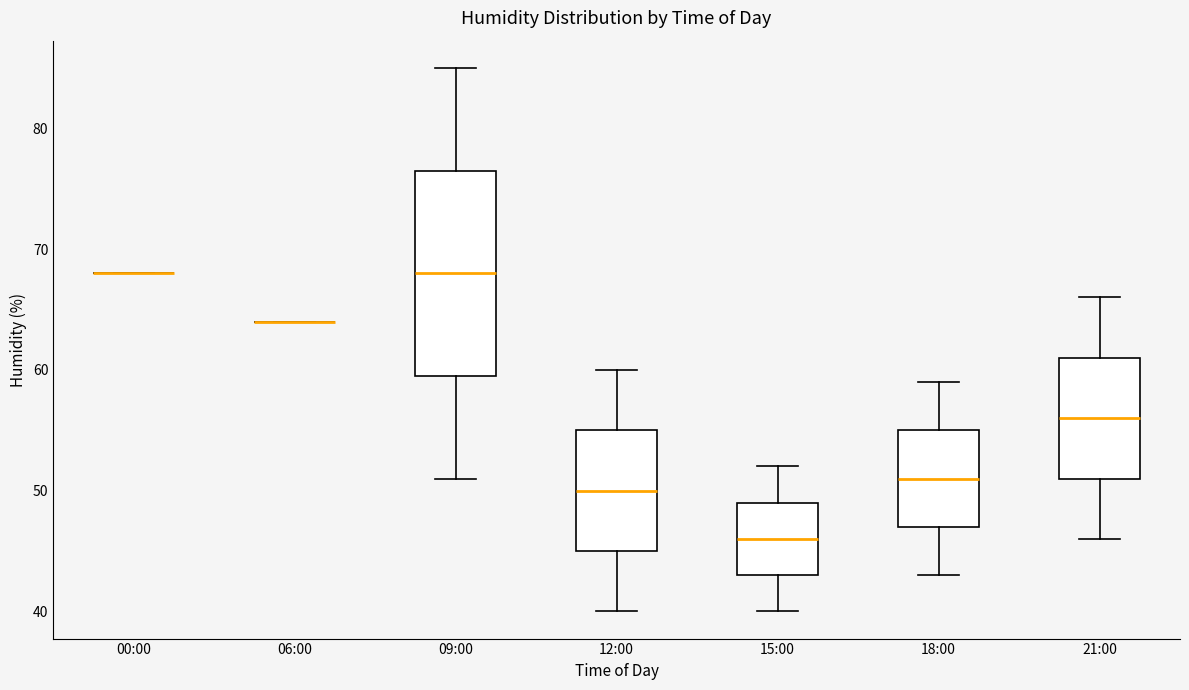

Reading left to right, transcribe this box plot: for each box, give where its median line is, the range the box spans, and where its two whiskers end, as read against the y-axis. The values are not printed on the chart, so give them approximately, as read against the axis.

00:00: box collapsed to a line at 68, whiskers 68 to 68
06:00: box collapsed to a line at 64, whiskers 64 to 64
09:00: median 68, box 60 to 77, whiskers 51 to 85
12:00: median 50, box 45 to 55, whiskers 40 to 60
15:00: median 46, box 43 to 49, whiskers 40 to 52
18:00: median 51, box 47 to 55, whiskers 43 to 59
21:00: median 56, box 51 to 61, whiskers 46 to 66